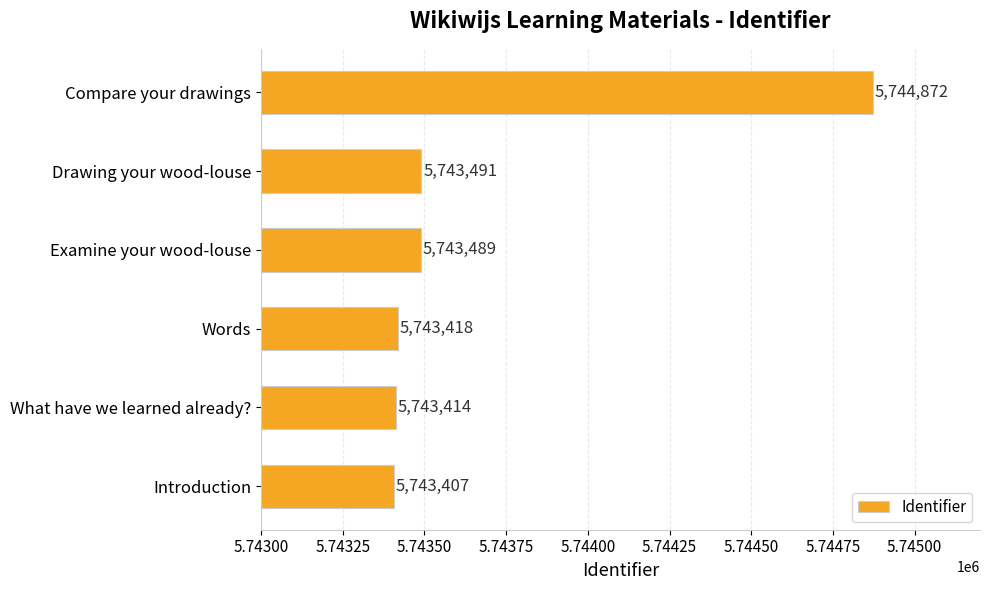

What is the difference between the maximum and minimum values?

1465